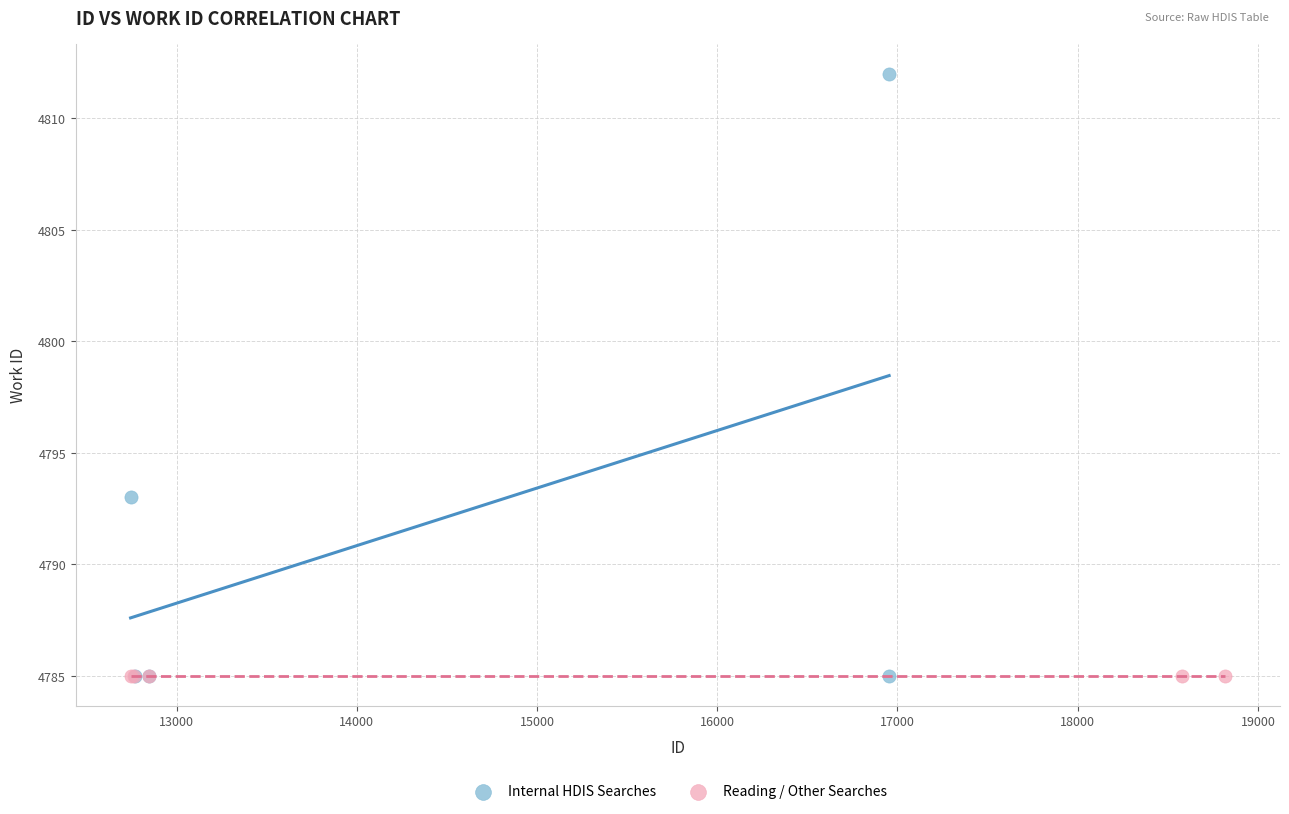

Which series reaches the maximum Y coordinate?

Internal HDIS Searches